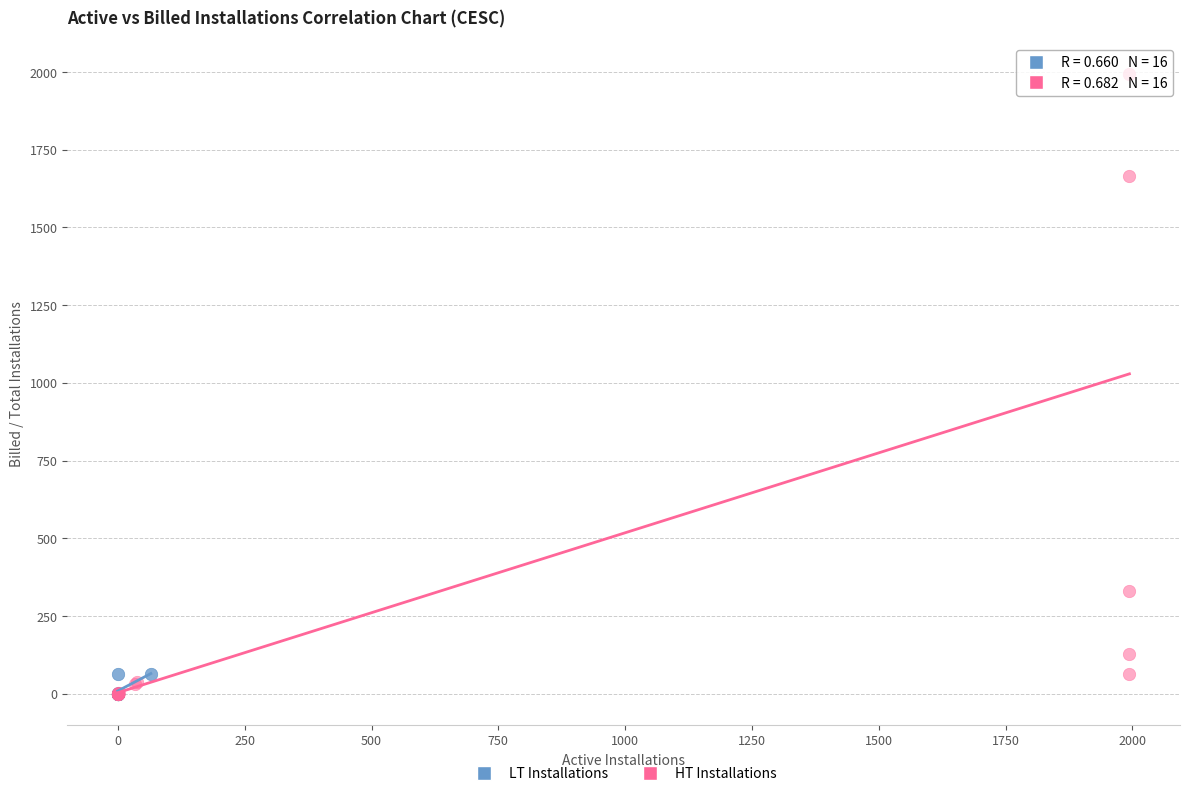

Which series reaches the maximum Y coordinate?

HT Installations